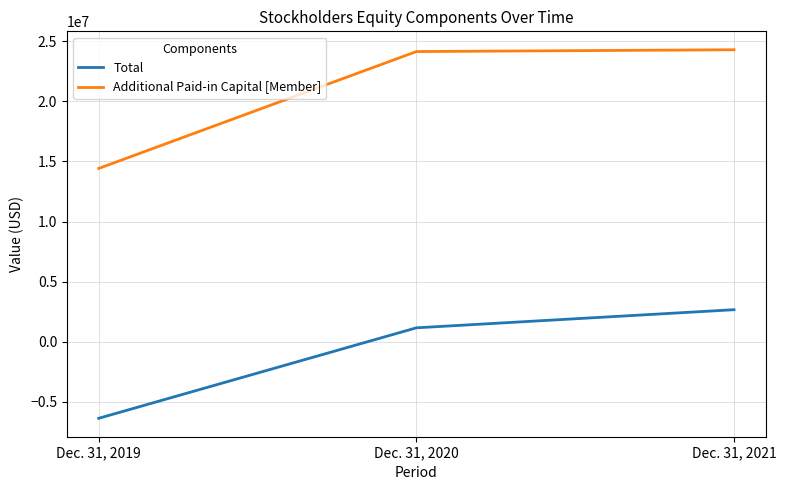

What is the approximate value of Total at Dec. 31, 2019?

-6376258